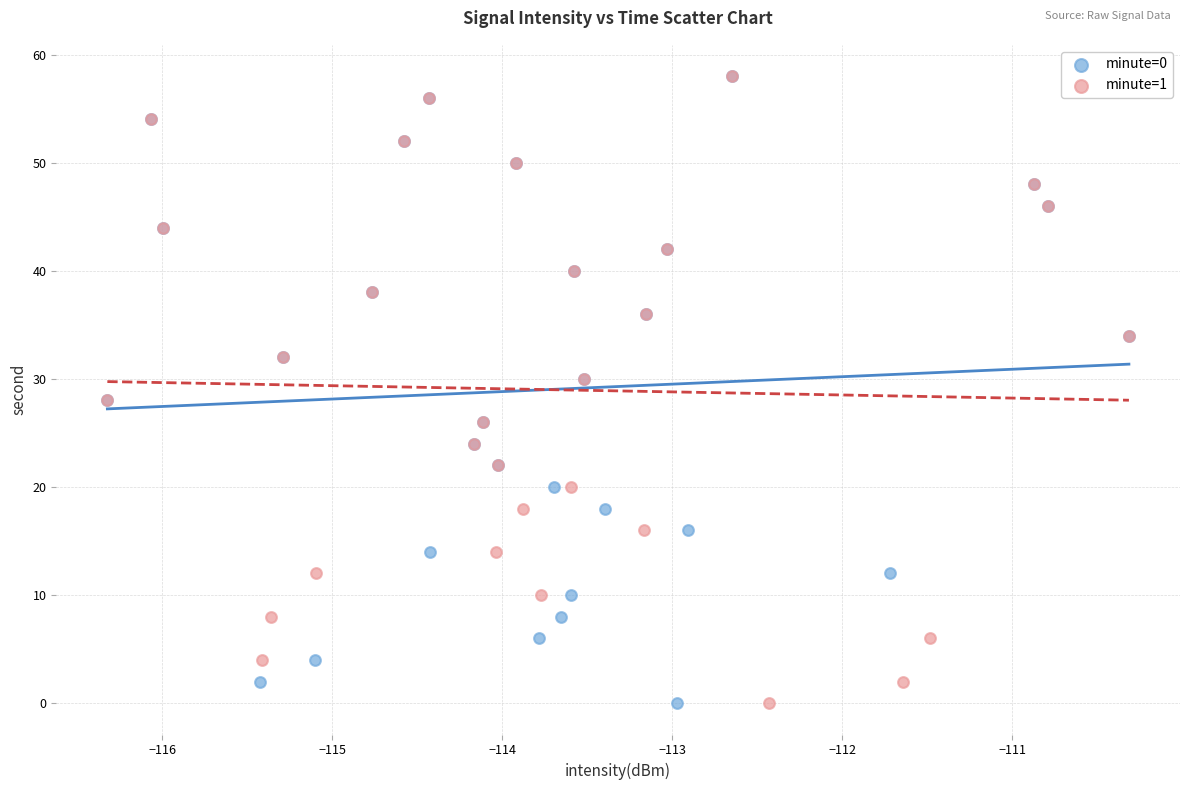

What are all the series names shown in the legend?

minute=0, minute=1